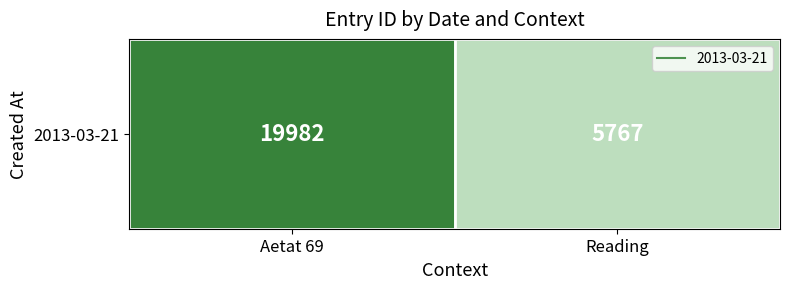

Which category has the lowest value across all series?

Reading